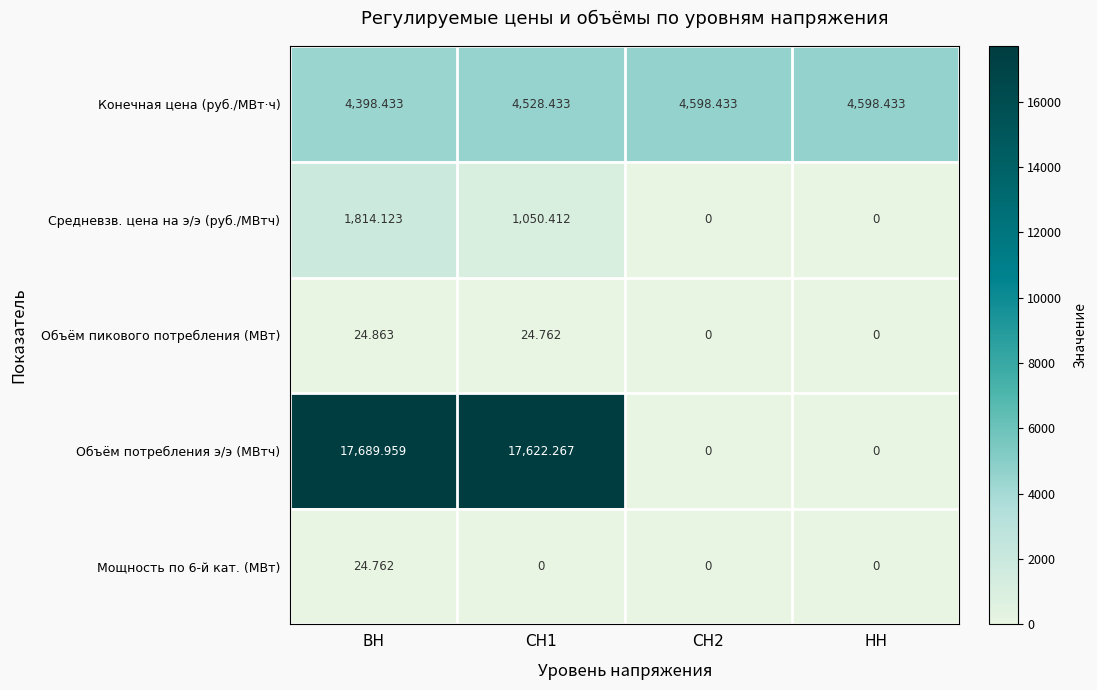

Is the value of Объём пикового потребления (МВт) at СН1 greater than the value of Конечная цена (руб./МВт·ч) at НН?

No